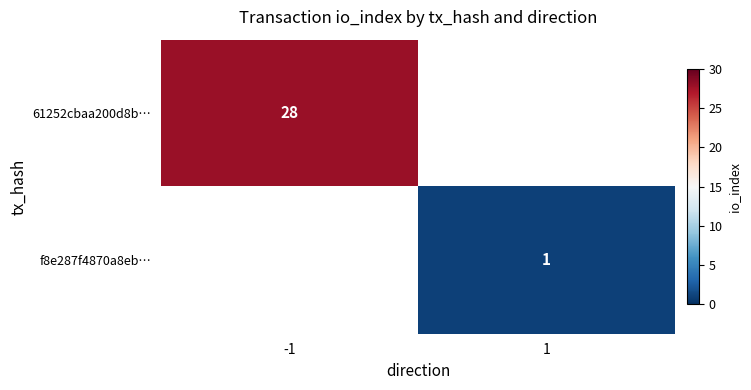

How many categories are shown in the chart?

2